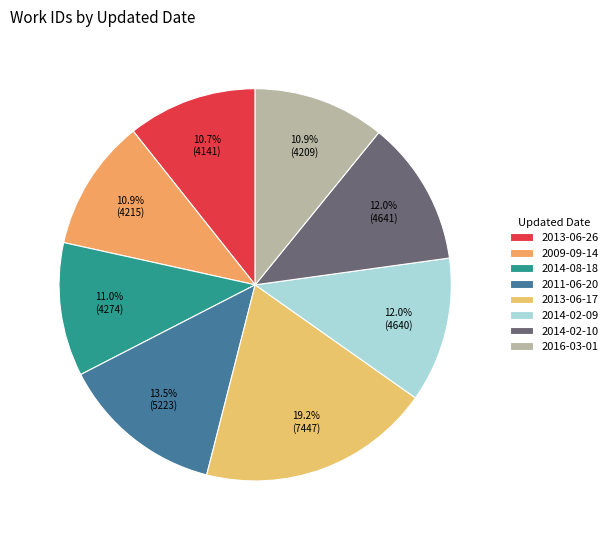

Rank the categories by value from lowest to highest.

2013-06-26, 2016-03-01, 2009-09-14, 2014-08-18, 2014-02-09, 2014-02-10, 2011-06-20, 2013-06-17